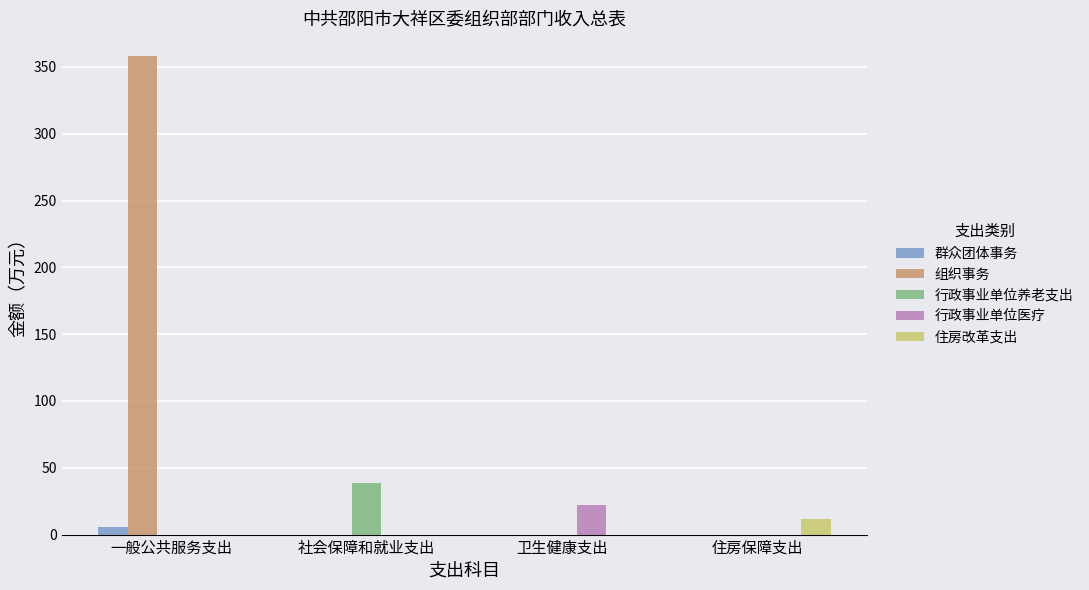

Is the value of 行政事业单位养老支出 at 社会保障和就业支出 greater than the value of 组织事务 at 一般公共服务支出?

No